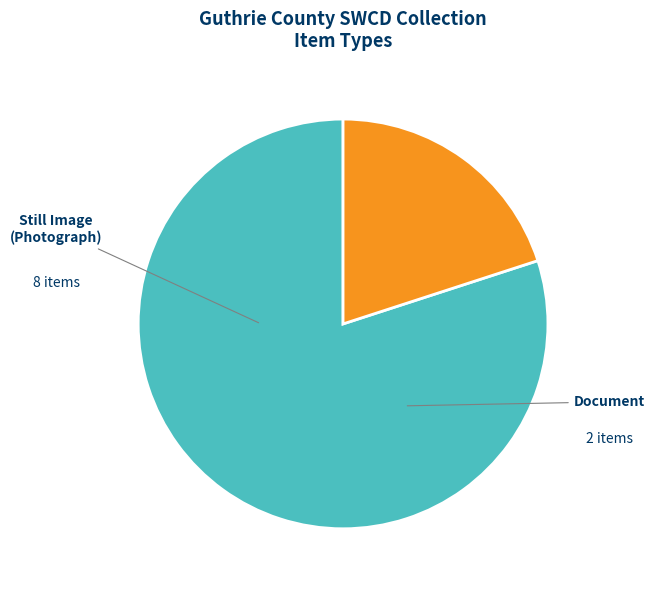

Does any single category account for the majority?

Yes